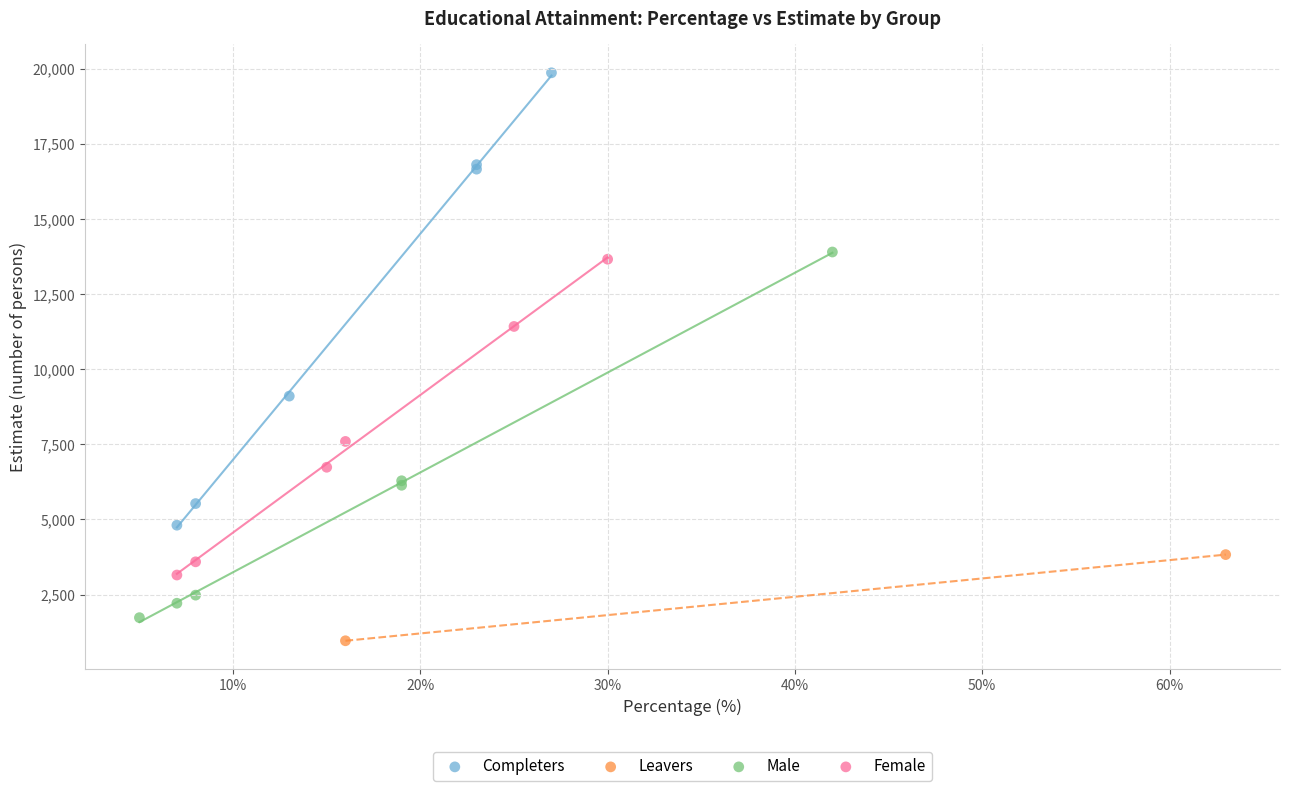

Which series has the largest Y range (max minus min)?

Completers